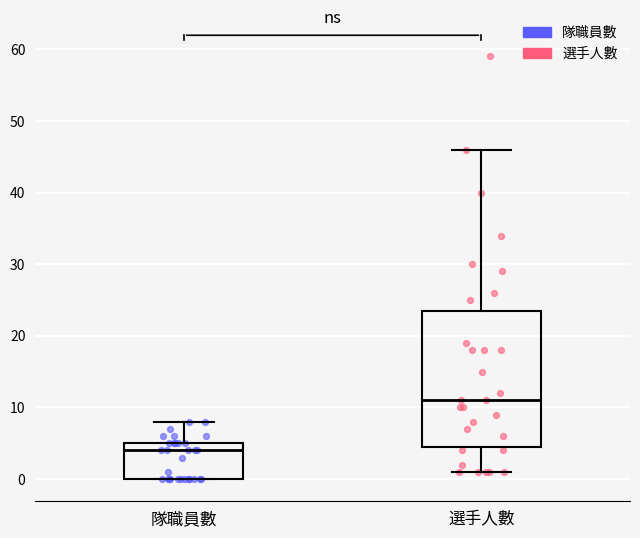

Reading left to right, transcribe this box plot: for each box, give where its median line is, the range the box spans, and where its two whiskers end, as read against the y-axis. The values are not printed on the chart, so give them approximately, as read against the axis.

隊職員數: median 4, box 0 to 5, whiskers 0 to 8
選手人數: median 11, box 5 to 24, whiskers 1 to 46